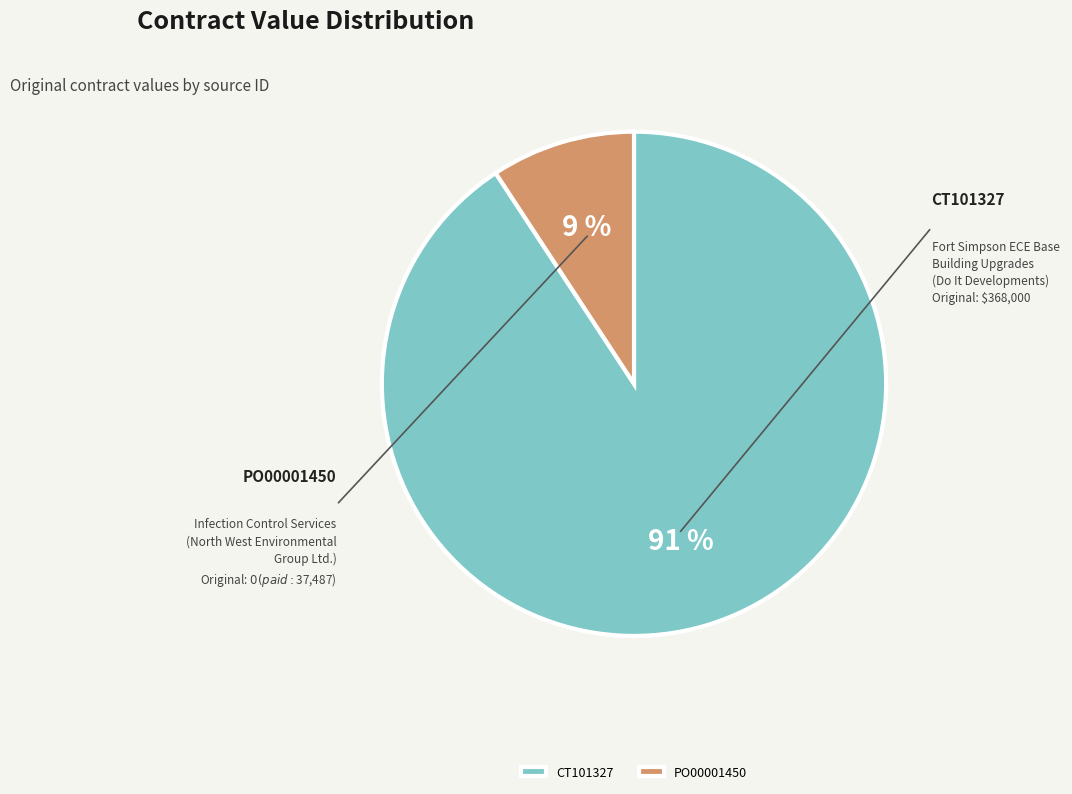

To the nearest percent, what percentage of the pie is PO00001450?

9%